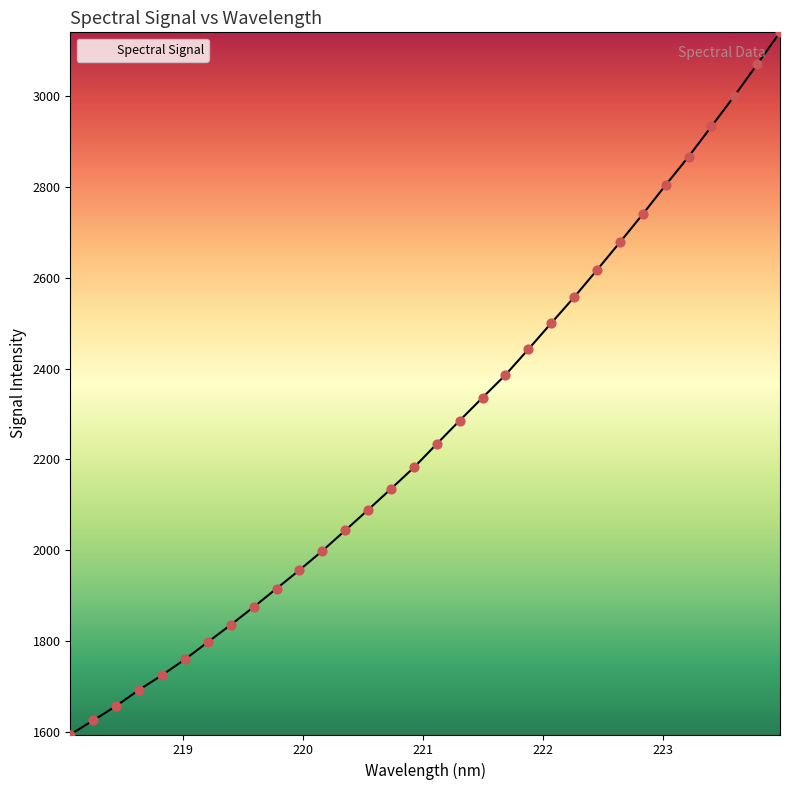

What is the difference between the maximum and minimum values?

1546.5